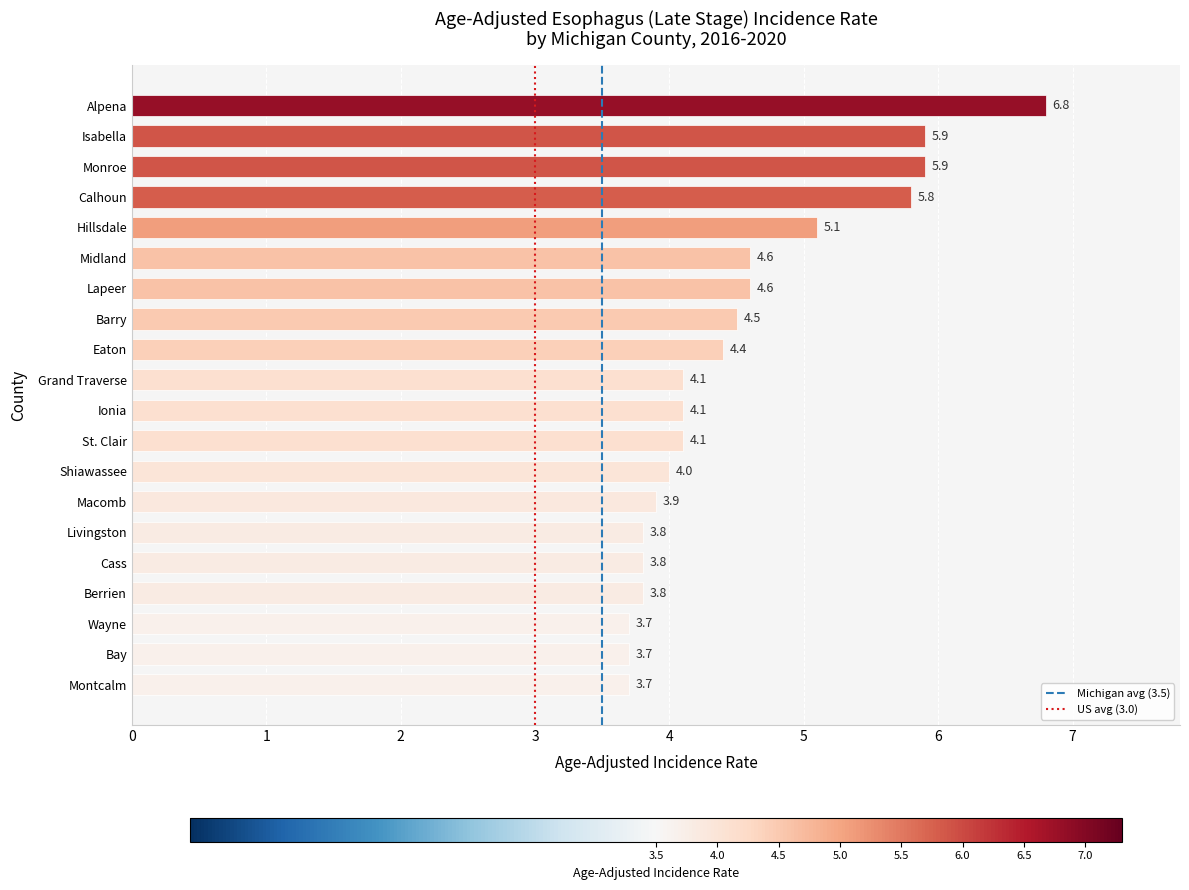

The chart shows a value of 3.7 at Bay. True or false?

True